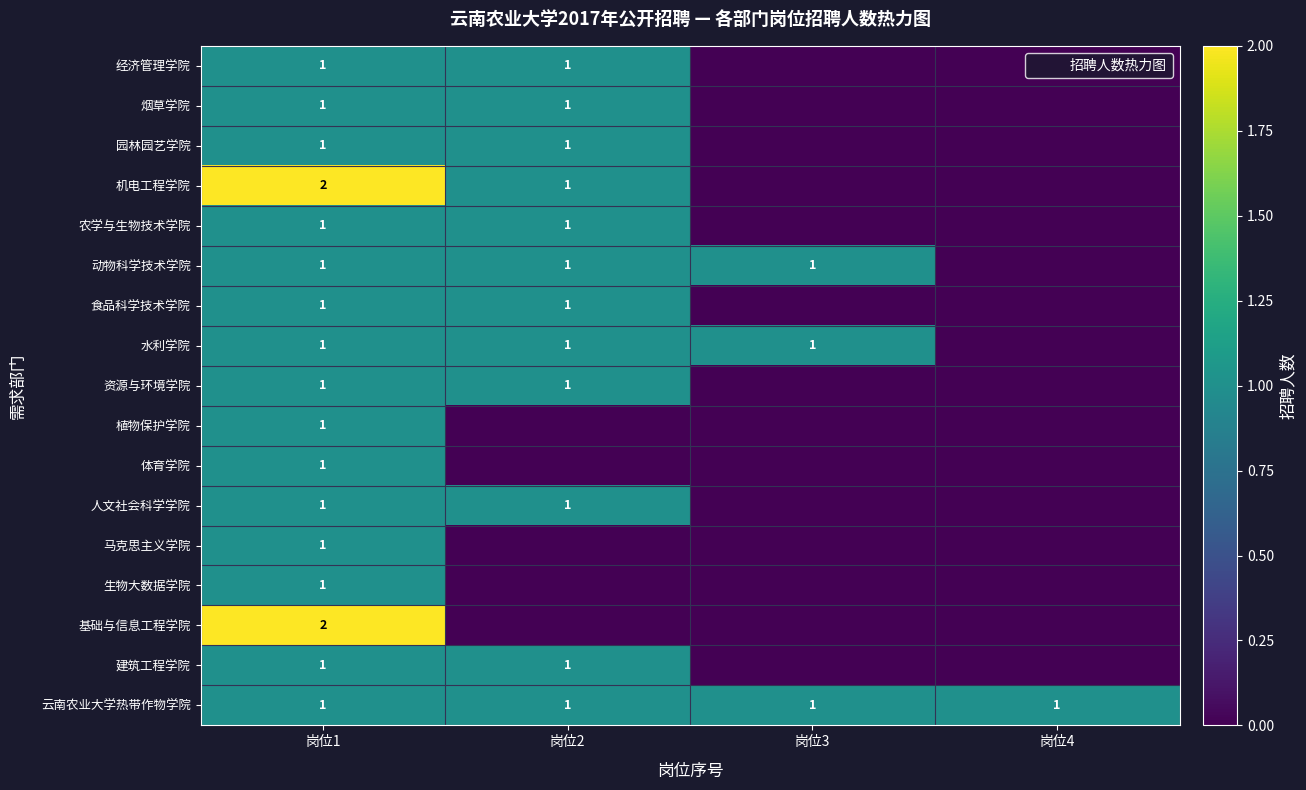

The 农学与生物技术学院 series shows 0 at 岗位3. True or false?

False